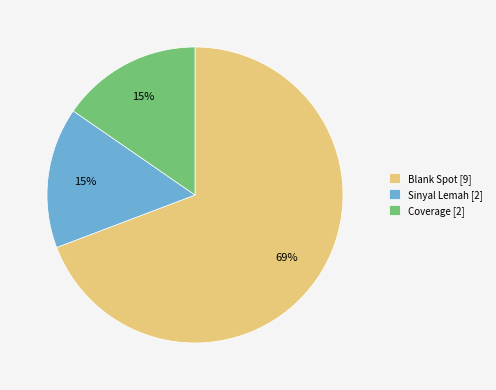

What is the majority slice?

Blank Spot